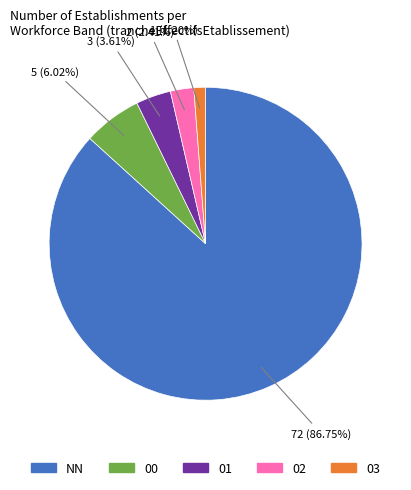

How many slices are in this pie chart?

5